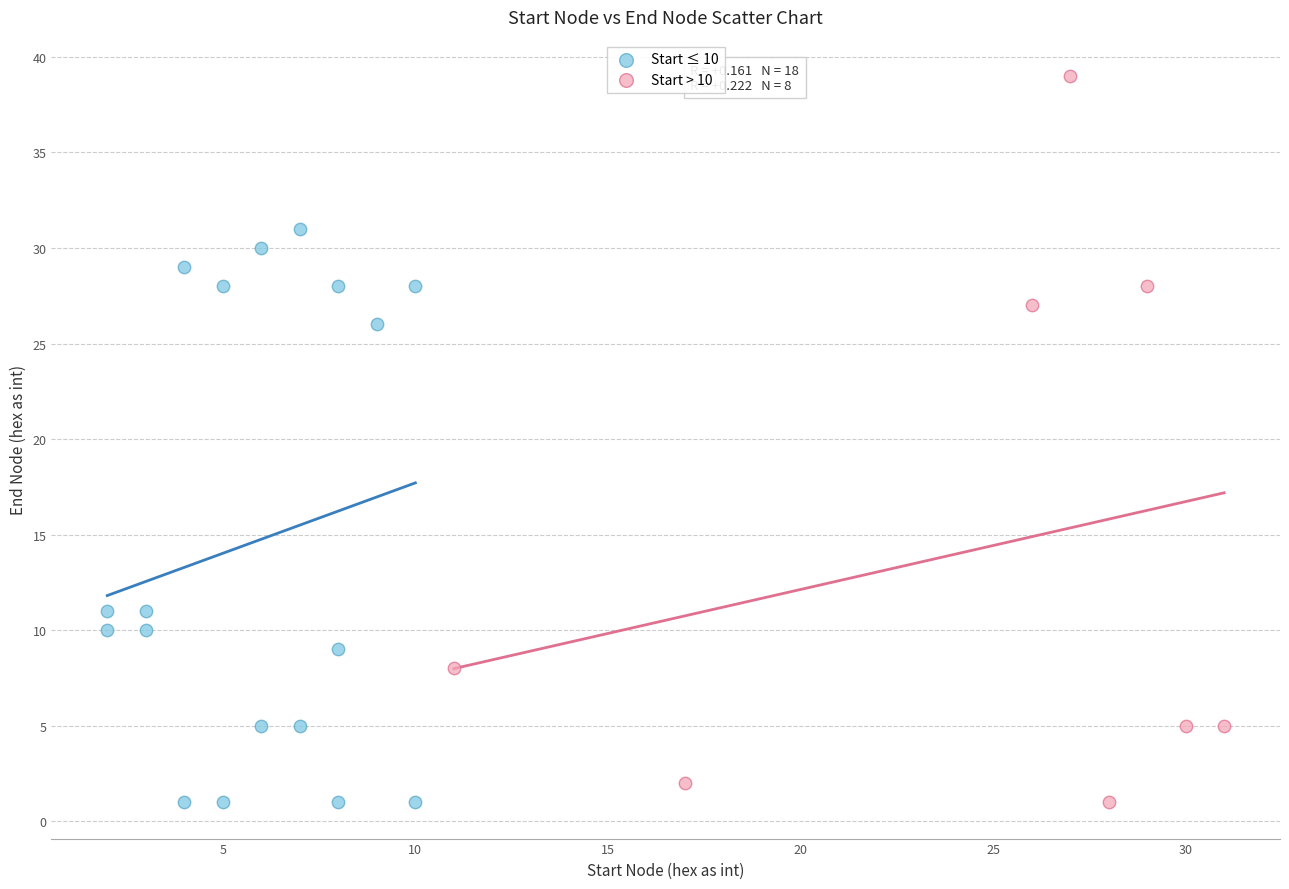

Which series has the largest Y range (max minus min)?

Start > 10